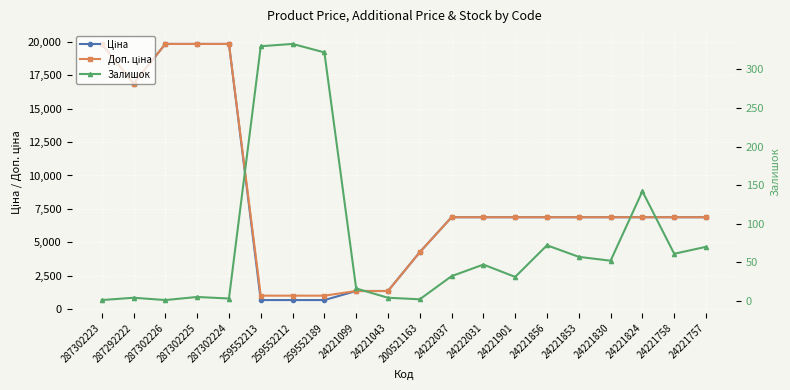

True or false: Ціна and Залишок cross at least once.

False